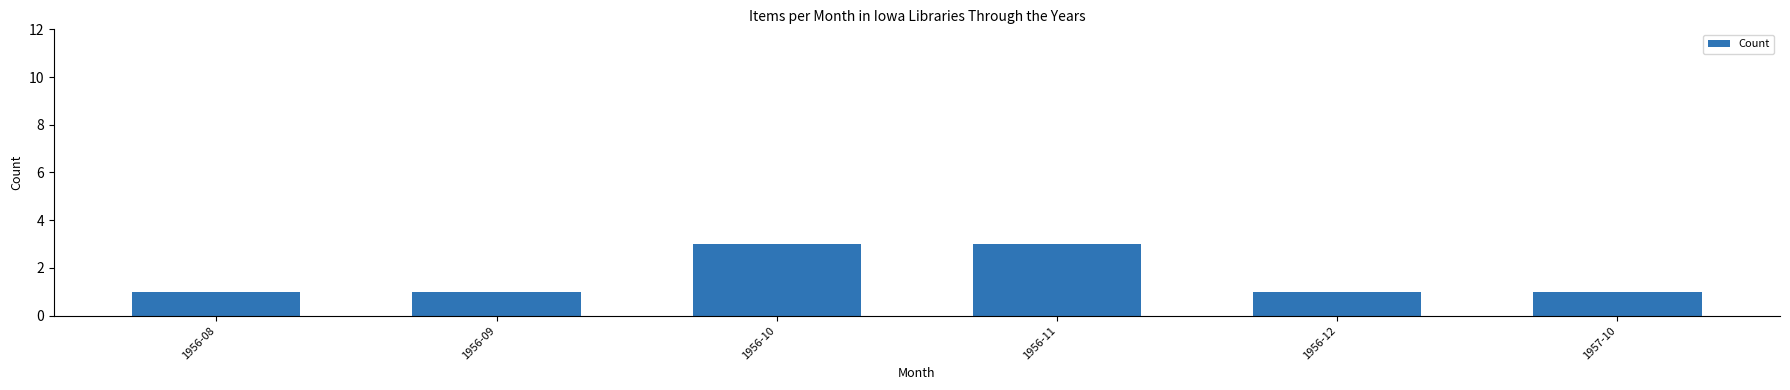

What is the sum of all values?

10